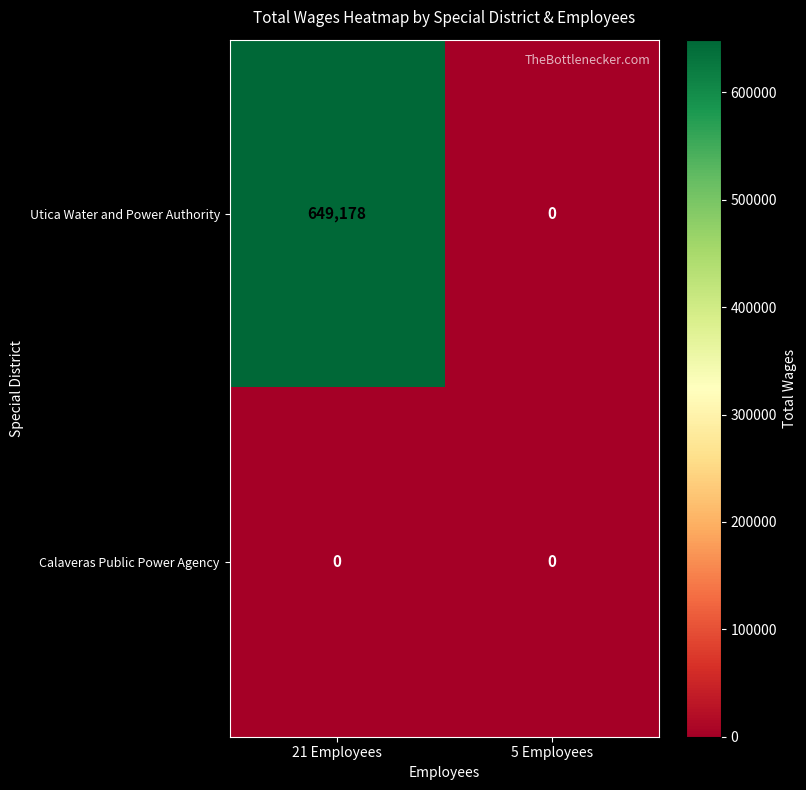

How many data points does each series have?

2